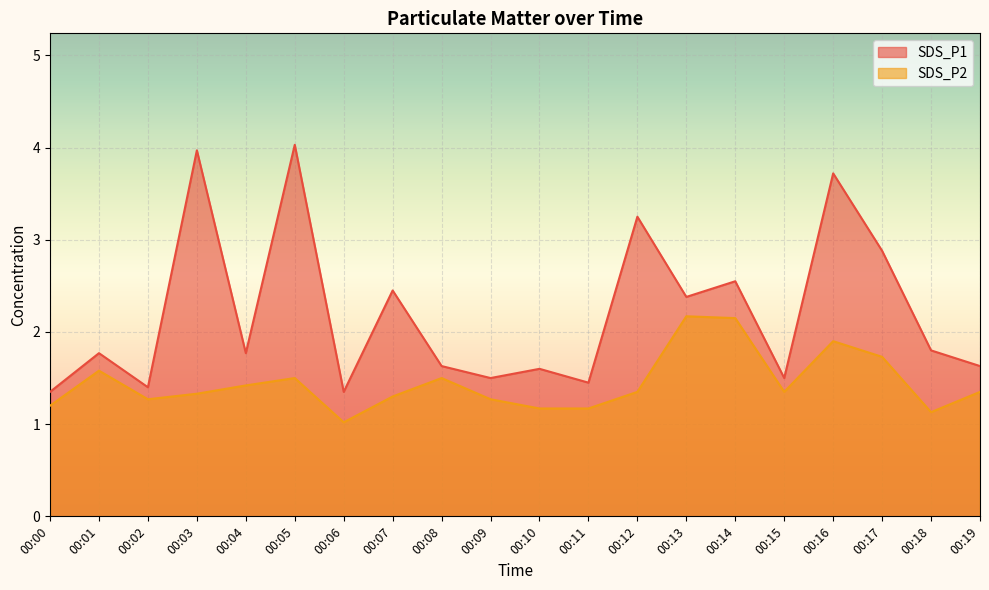

What is the value of the SDS_P1 point at the 17th from the left?

3.7